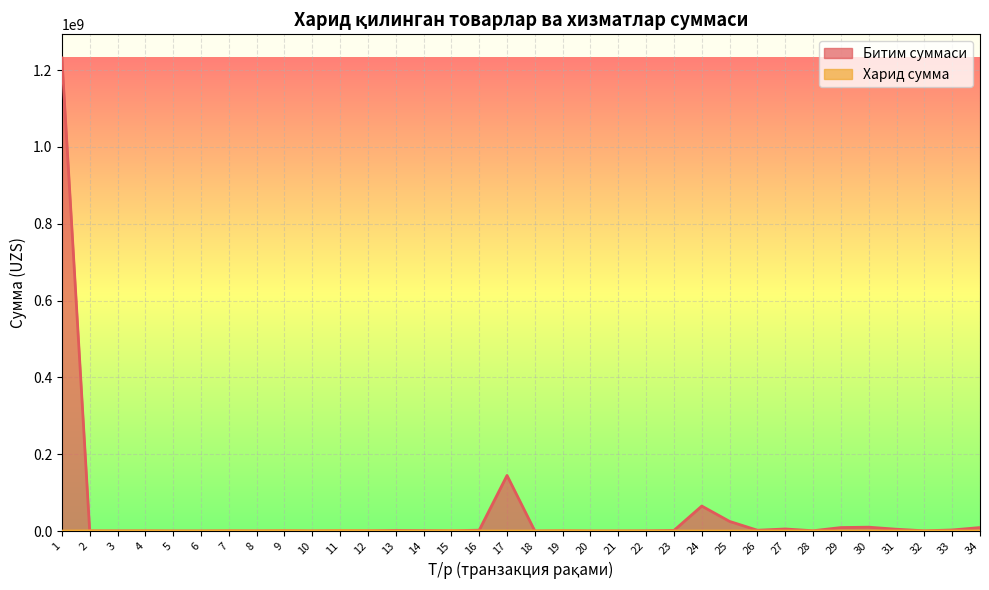

Does the chart display data point markers on the line(s)?

No